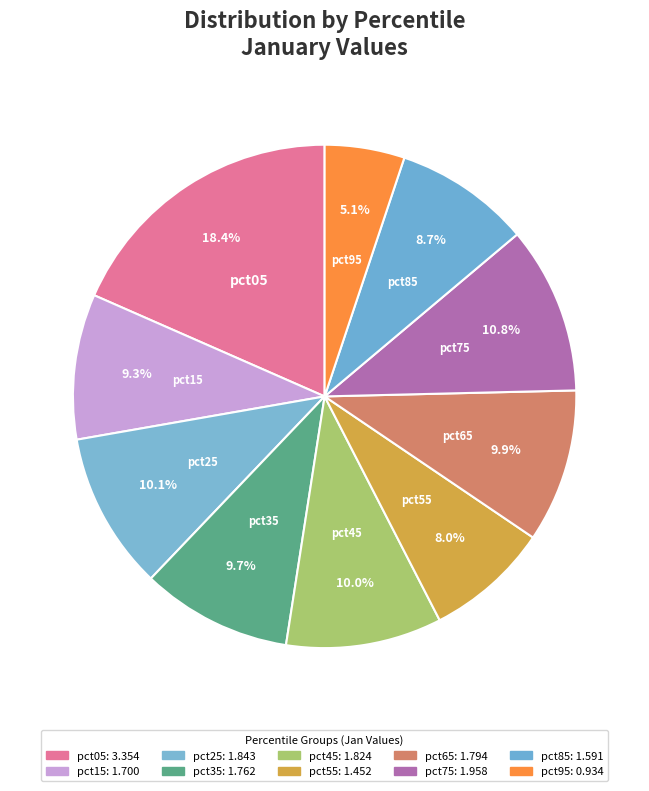

Which slice is the smallest?

pct95